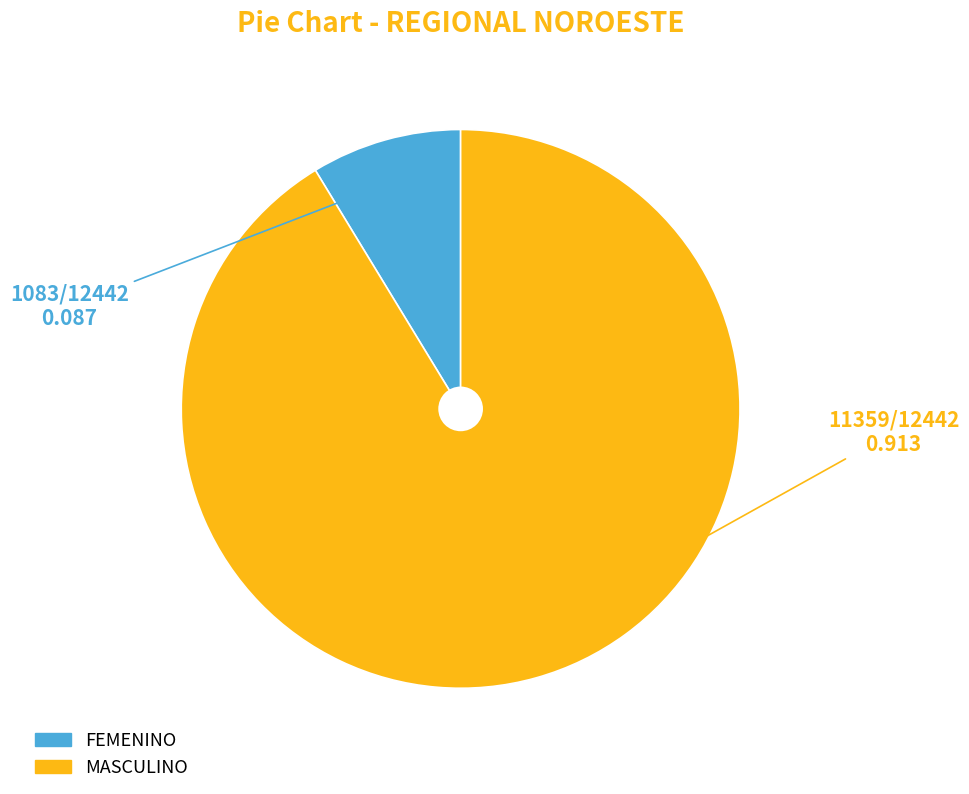

Rank the categories by value from lowest to highest.

FEMENINO, MASCULINO